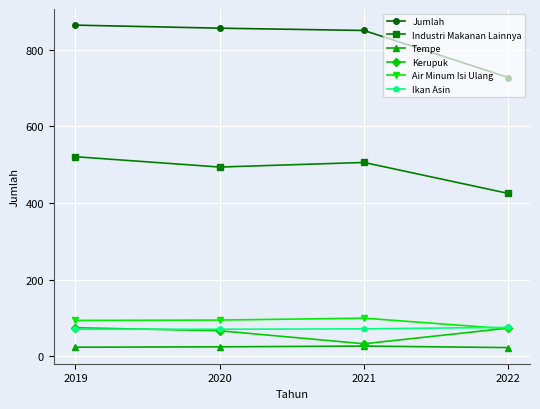

What are all the series names shown in the legend?

Jumlah, Industri Makanan Lainnya, Tempe, Kerupuk, Air Minum Isi Ulang, Ikan Asin